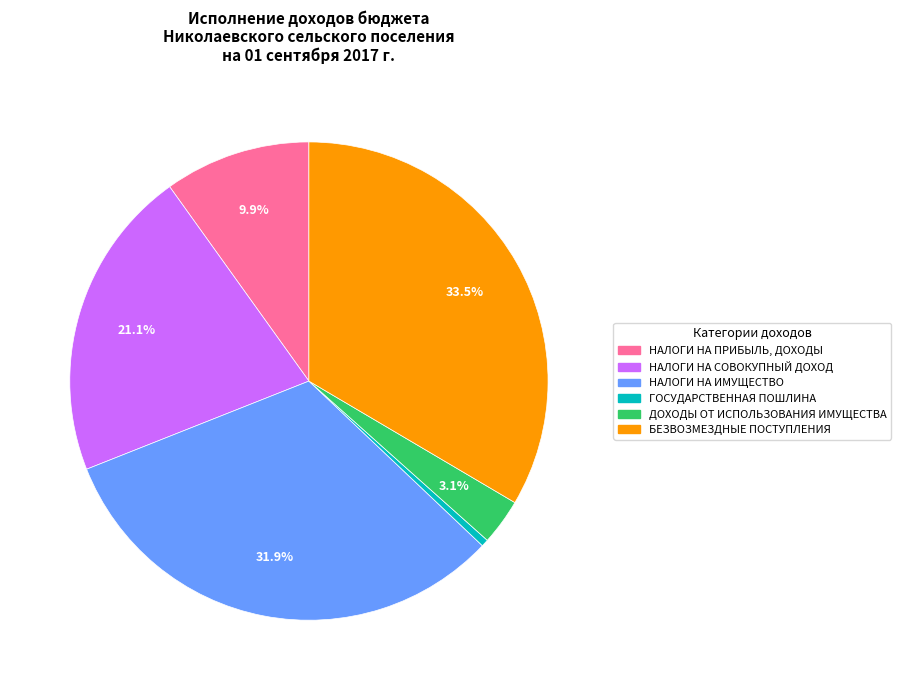

Does НАЛОГИ НА ПРИБЫЛЬ, ДОХОДЫ account for over 50% of the chart?

No